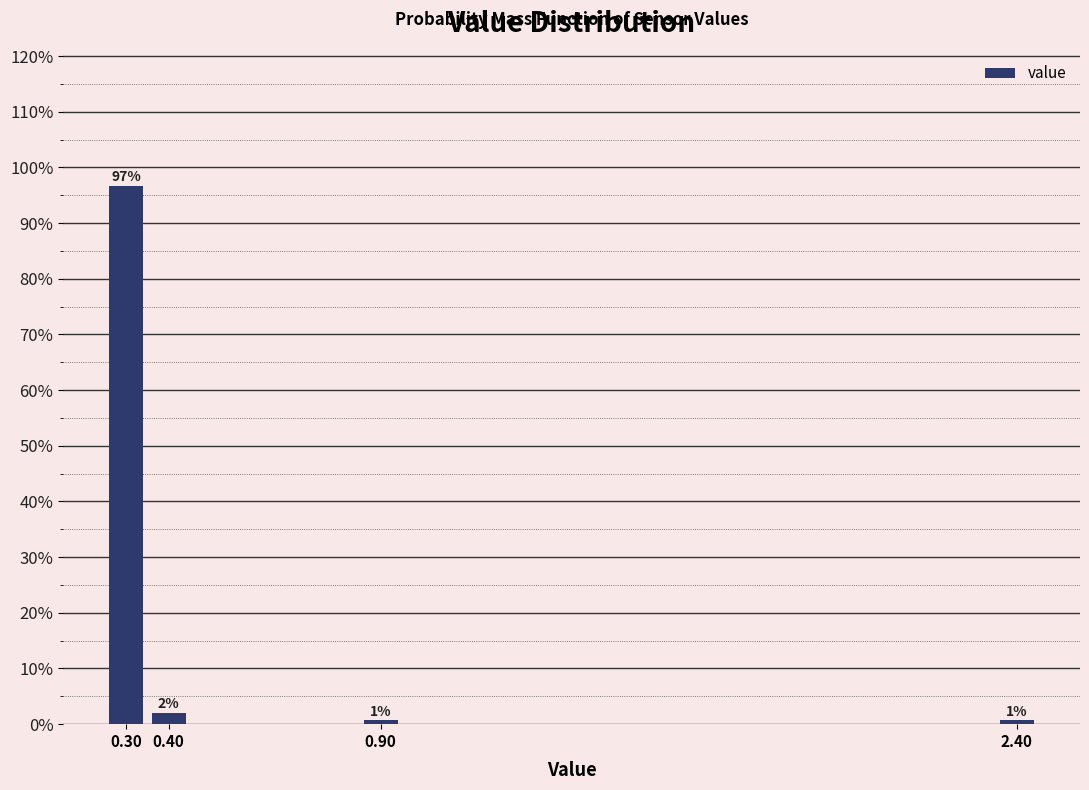

What is the label of the 1st bar from the right?

2.40